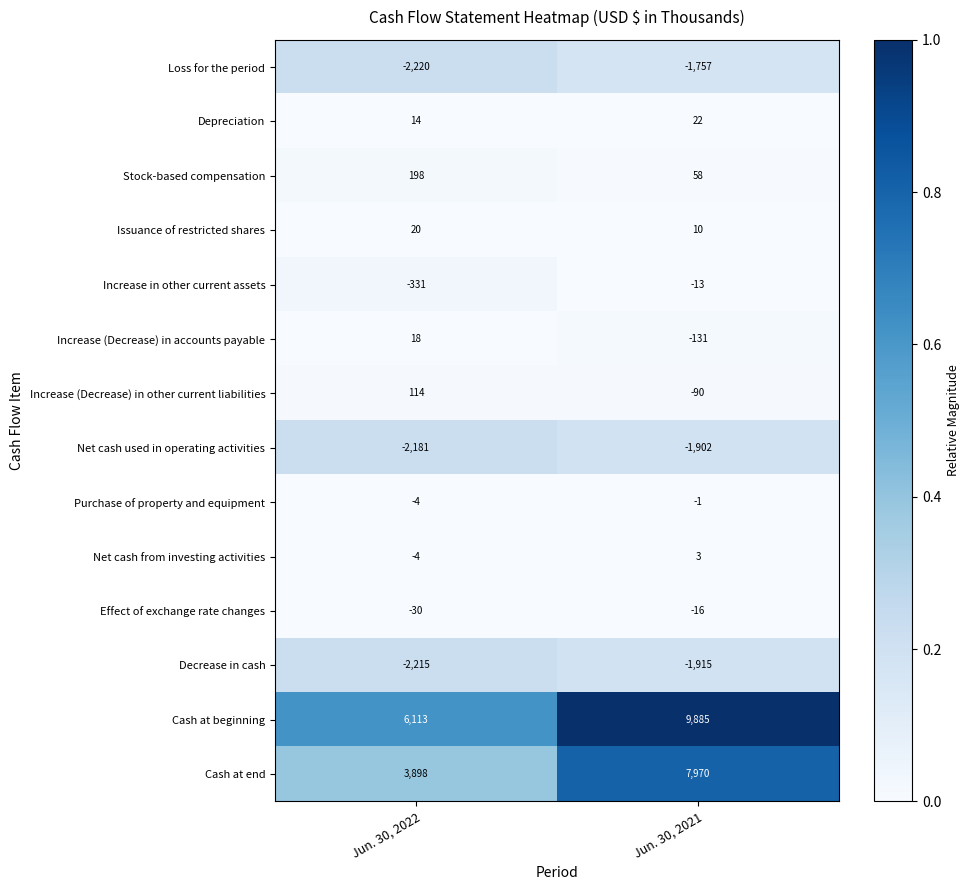

The Cash at end series shows 7970 at Jun. 30, 2021. True or false?

True